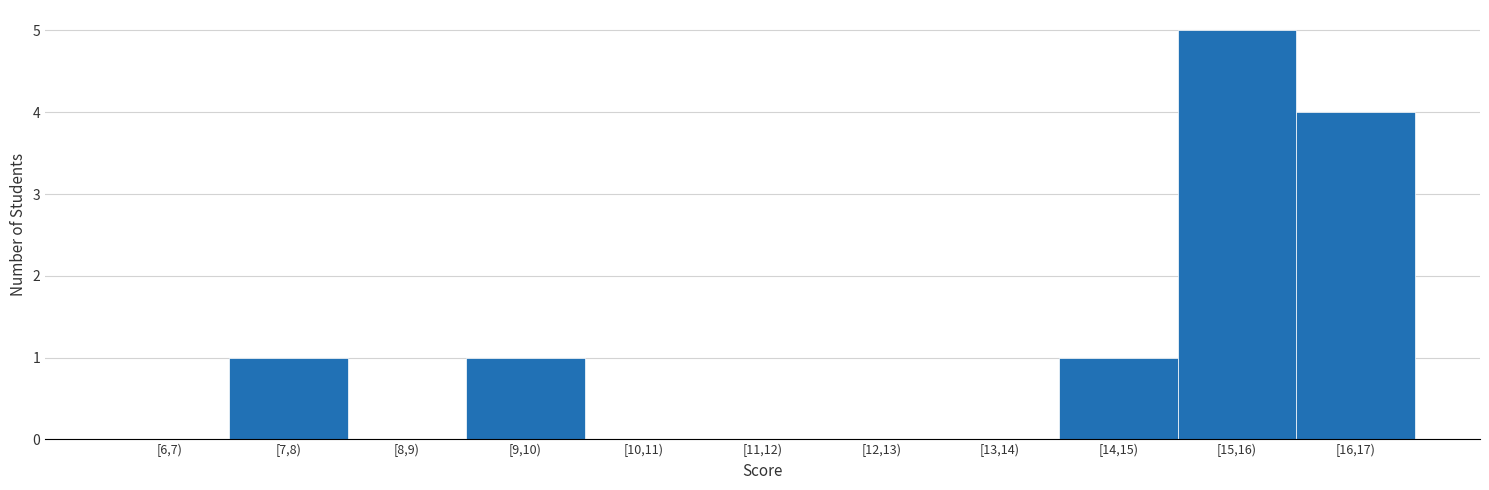

Reading left to right, extract all data points from this chart.

[6,7)=0	[7,8)=1	[8,9)=0	[9,10)=1	[10,11)=0	[11,12)=0	[12,13)=0	[13,14)=0	[14,15)=1	[15,16)=5	[16,17)=4